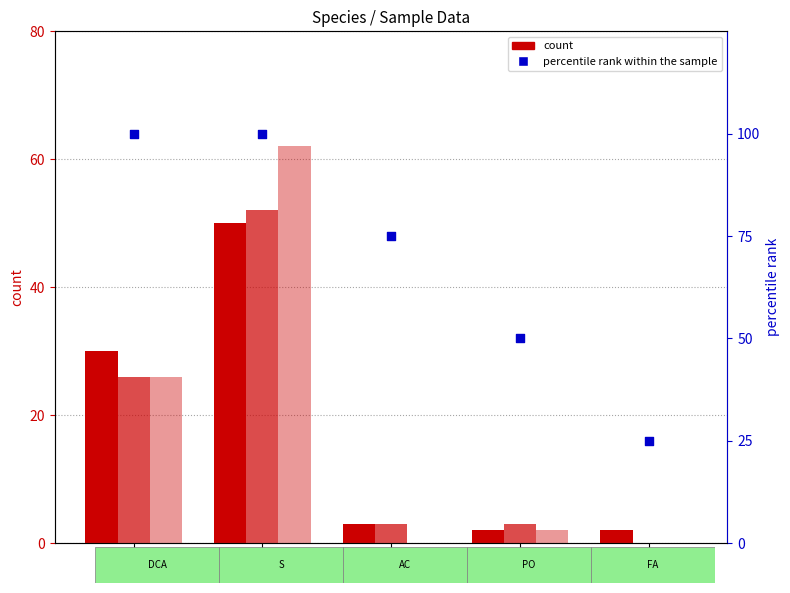

Which series reaches the minimum Y coordinate?

n2